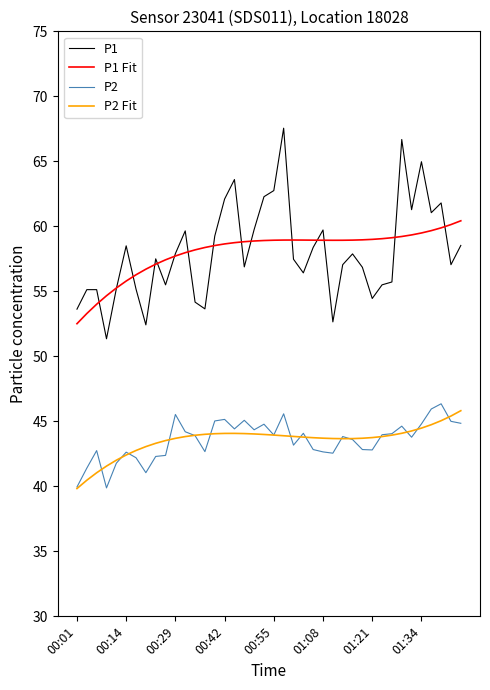

What is the minimum value for P2 Fit?

39.8